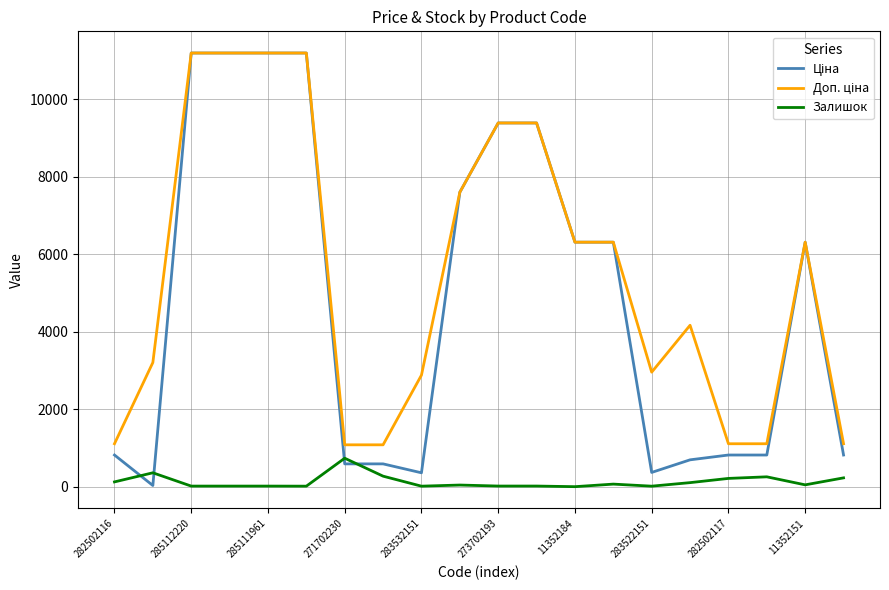

What is the maximum value shown in the chart?

11188.2